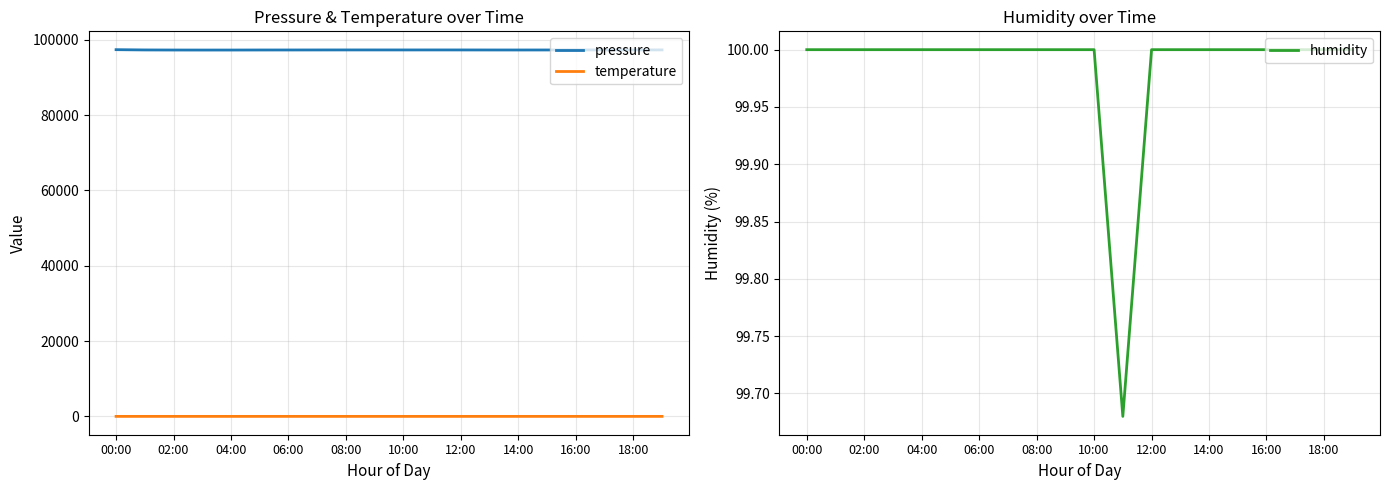

What position from the left is 15?

16